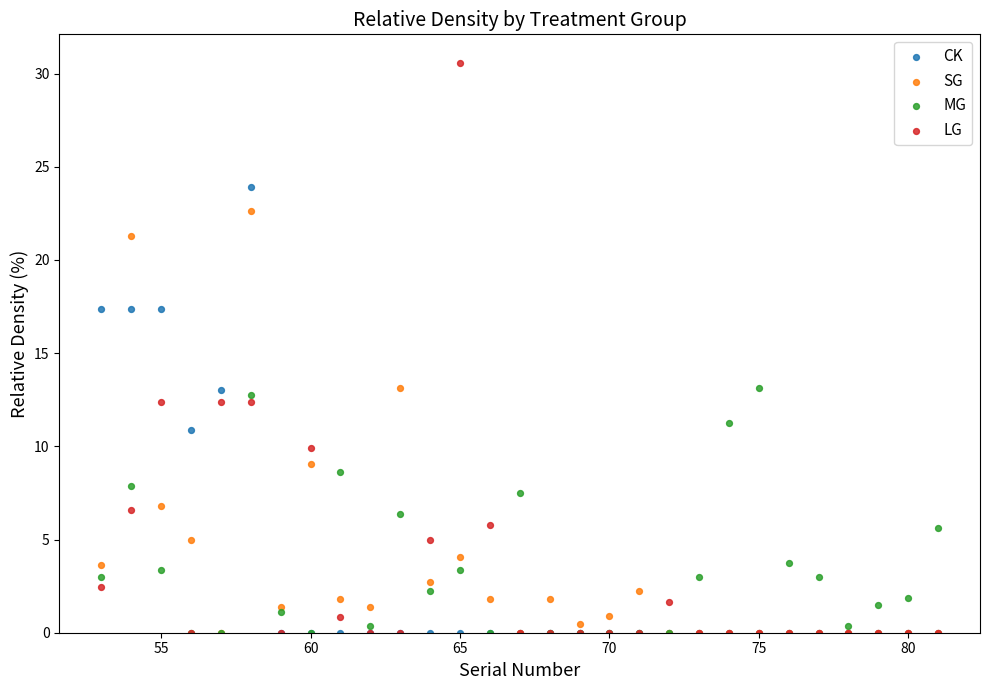

Which series has the largest Y range (max minus min)?

LG